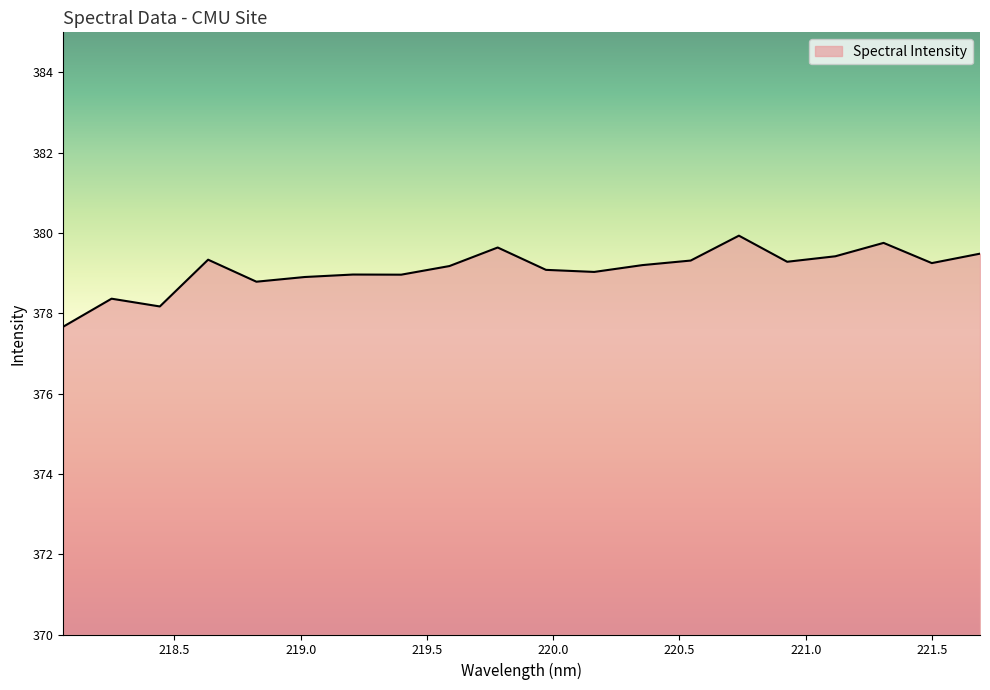

What is the difference between the maximum and minimum values?

2.3